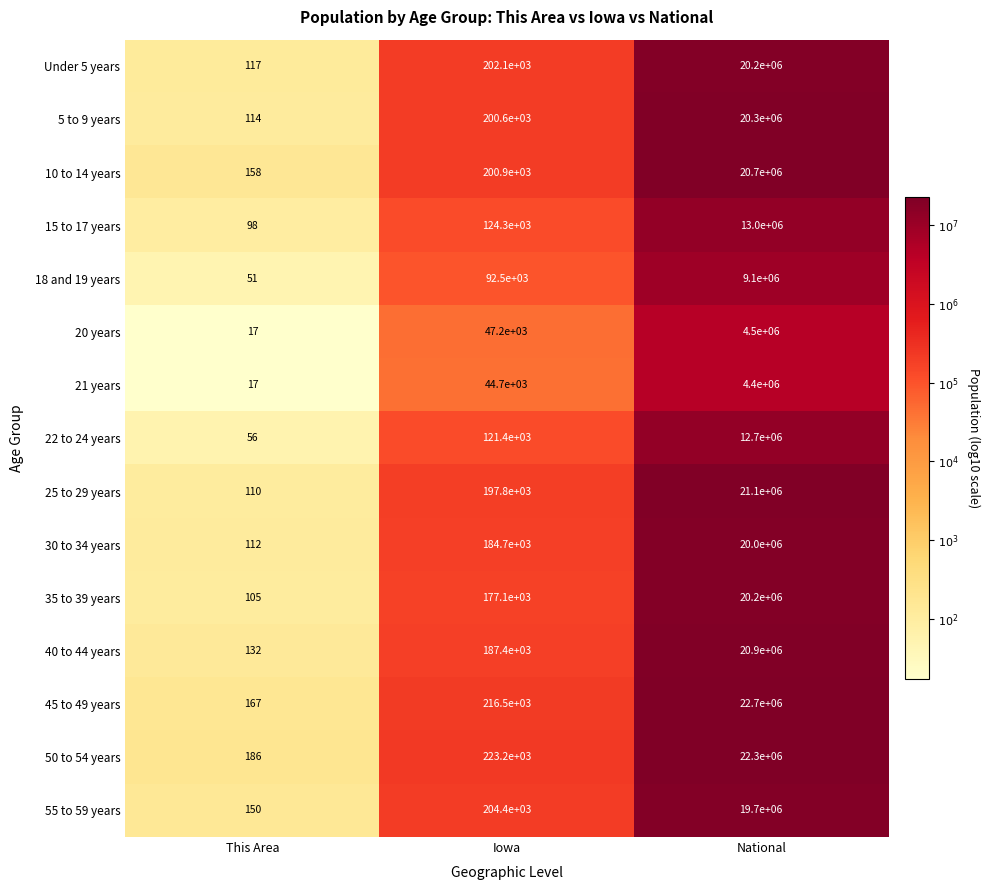

At which category is the sum across all series the highest?

National